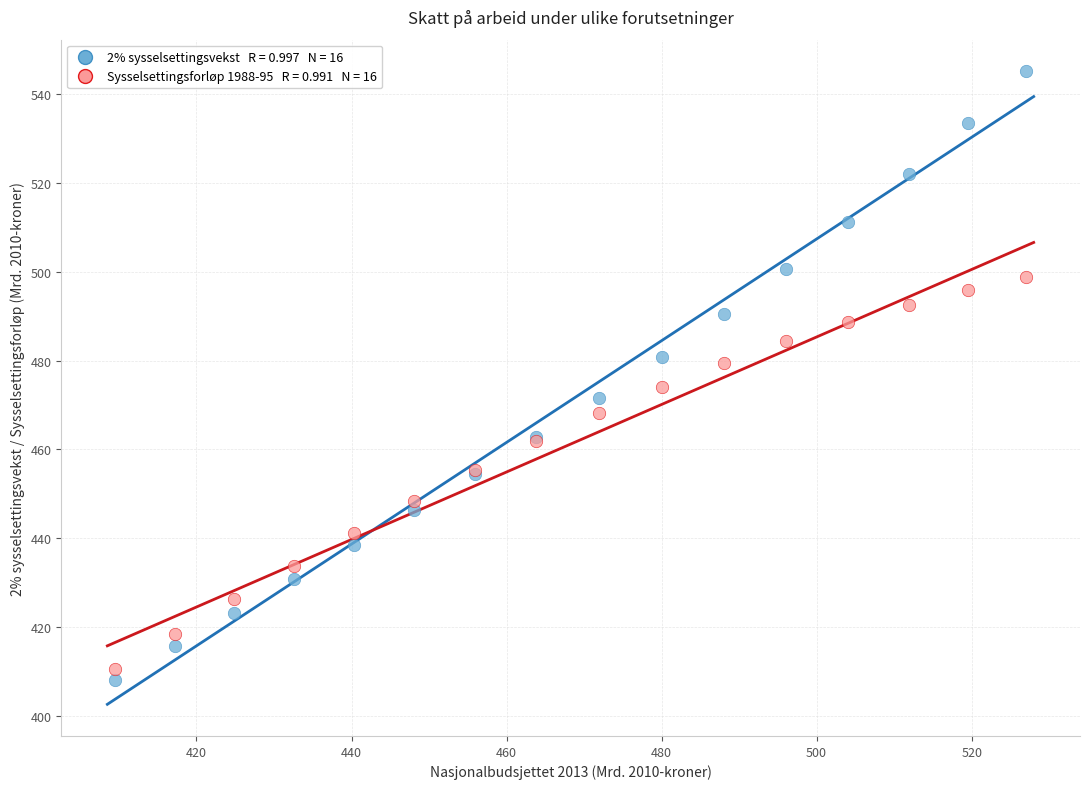

Across all series, what Y value is closest to 476?

474.1